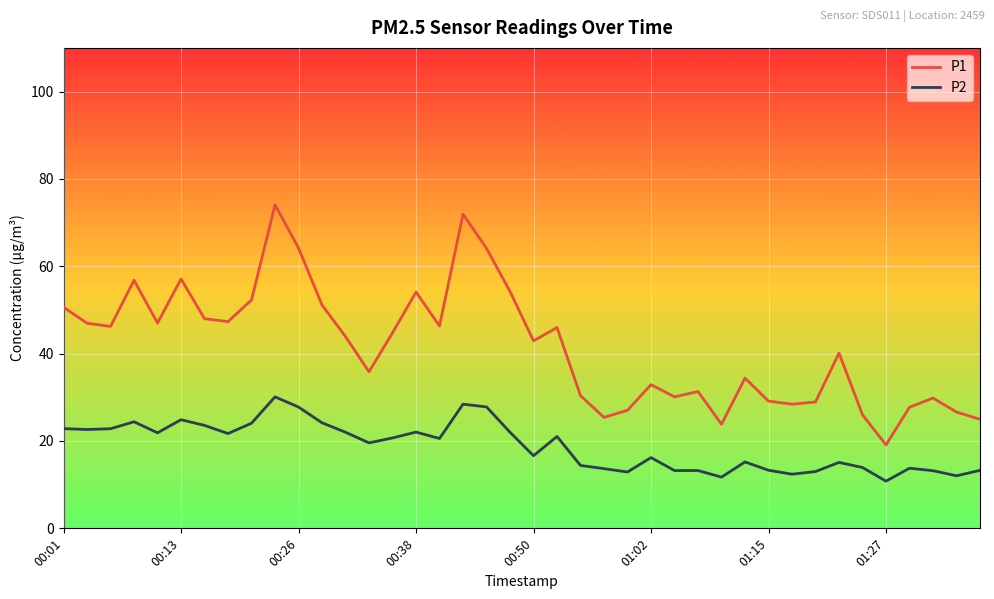

What is the maximum value for P2?

30.1